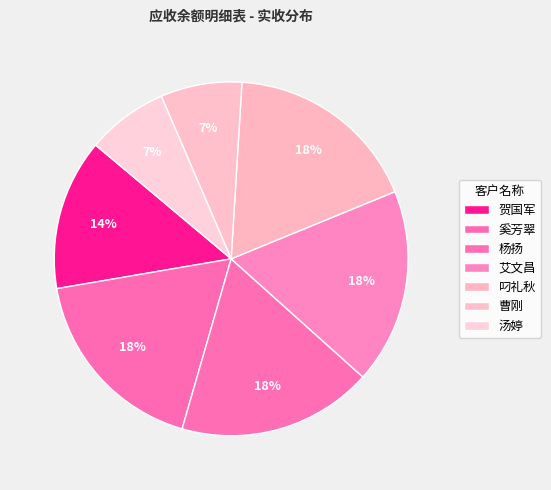

Is it true that 艾文昌 is 18% of the pie?

True